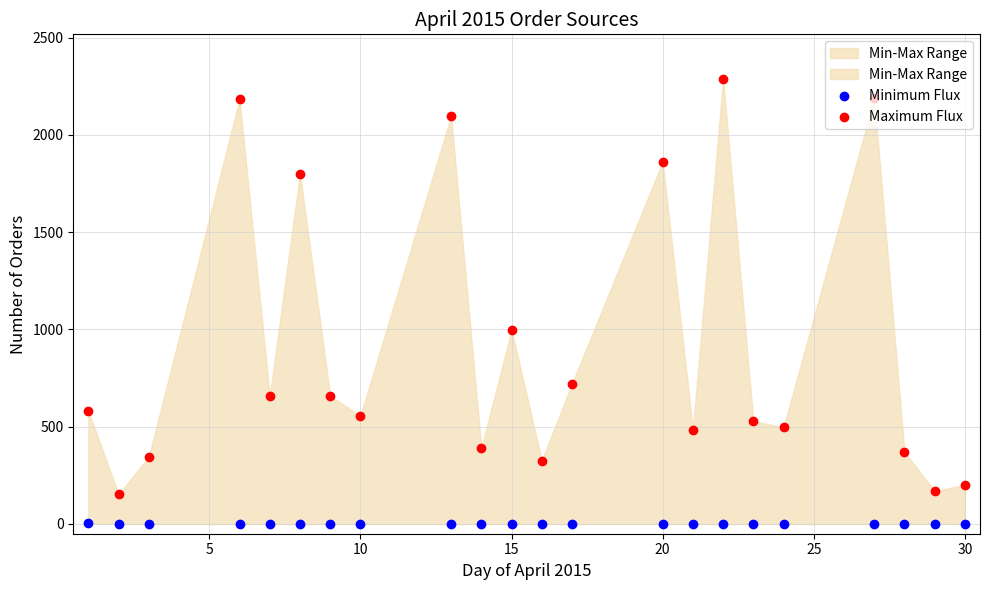

Which series reaches the minimum Y coordinate?

Minimum Flux